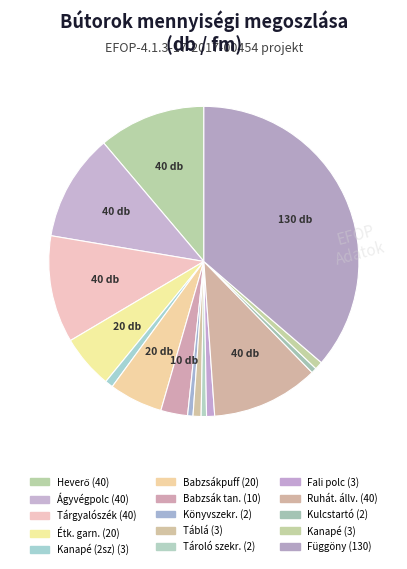

How many segments does this pie chart have?

15